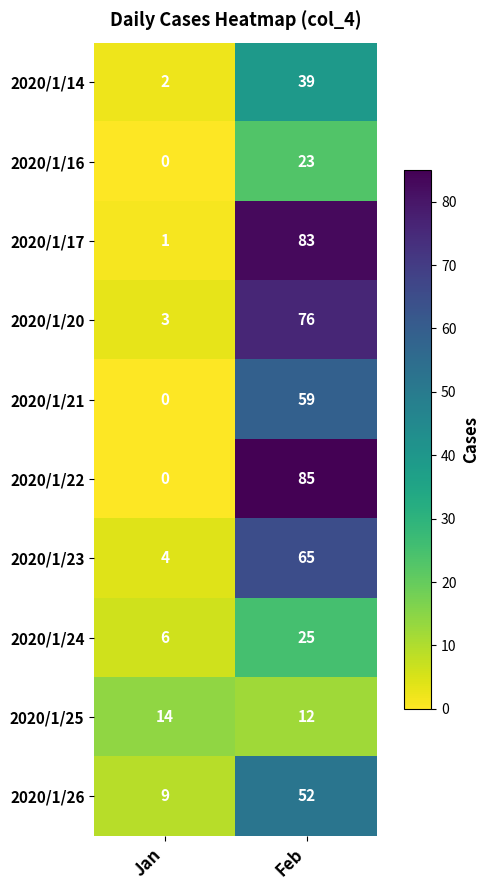

Read the 2020/1/26 value at Jan.

9